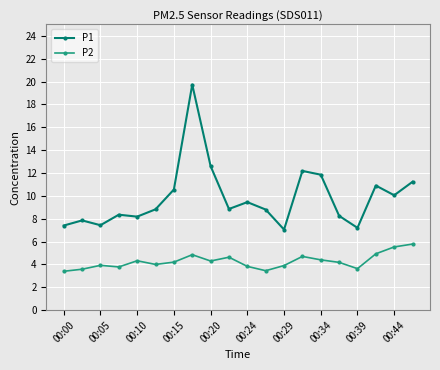

What is the difference between the maximum and second lowest values in the P1 series?

12.5